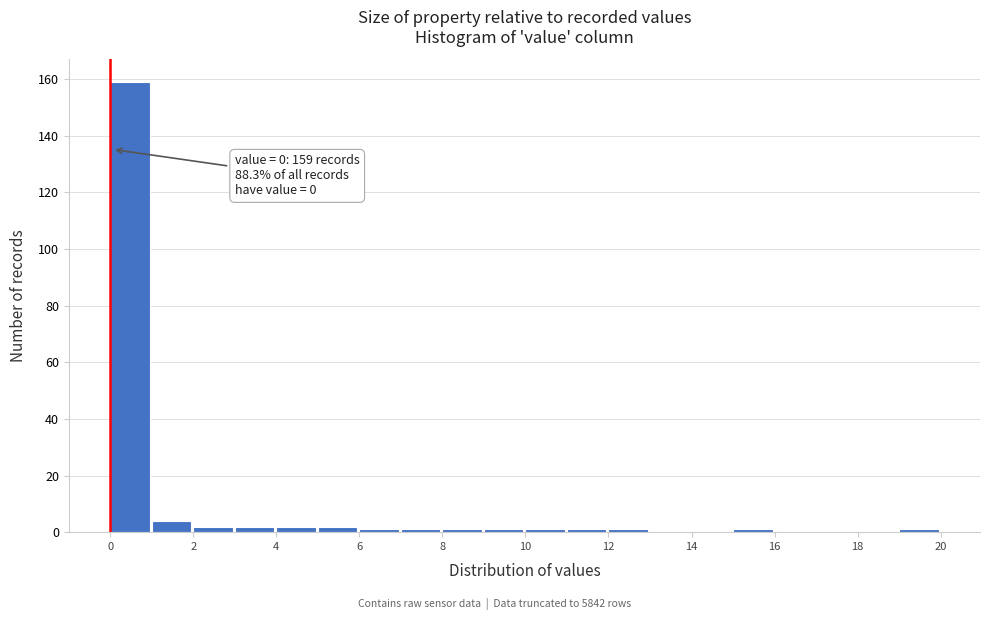

Over which range of the x-axis is the bar tallest?

0 to 1